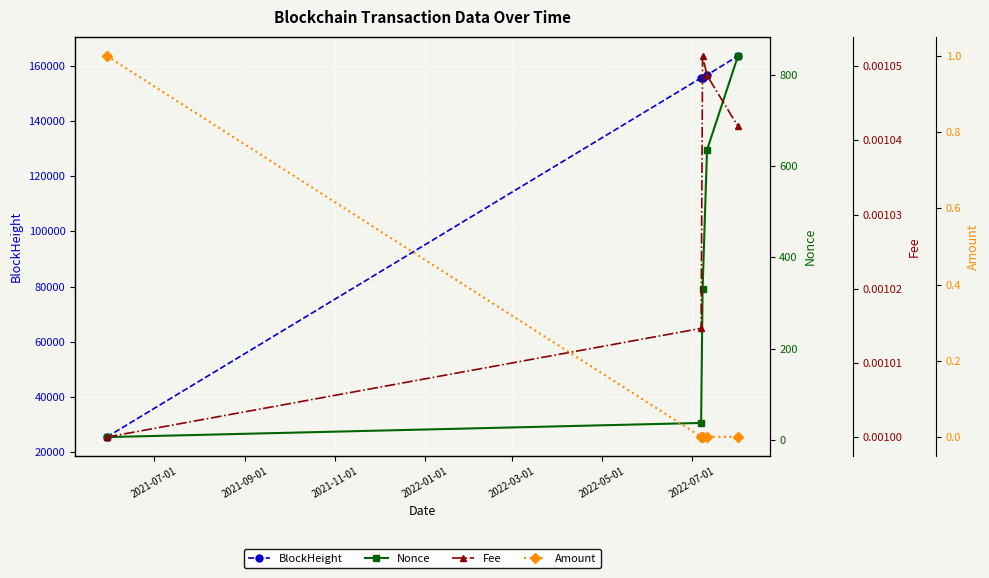

What is the highest value of the Nonce series?

841.0